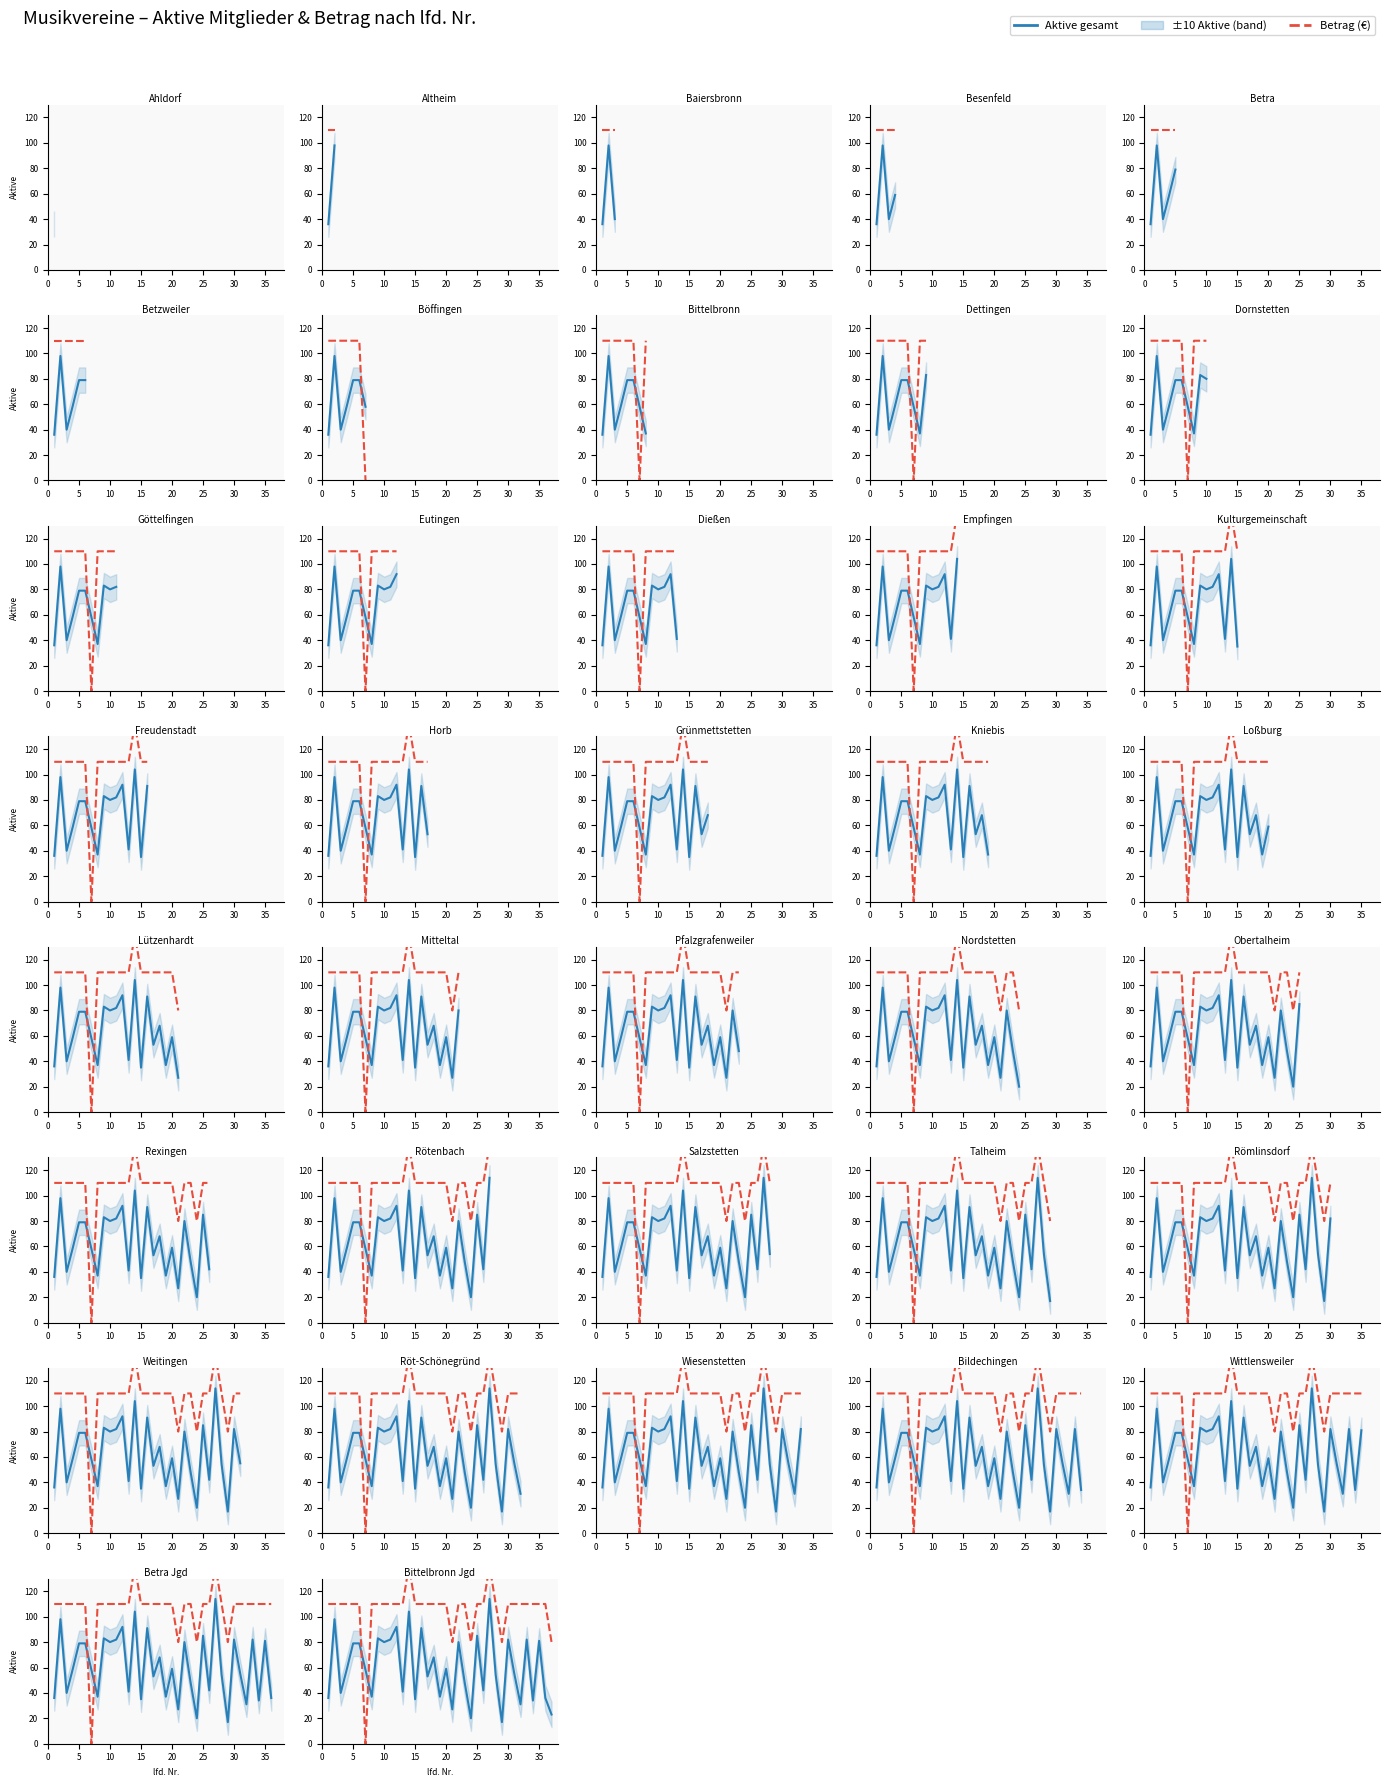

What is the label of the 10th point from the left?

10